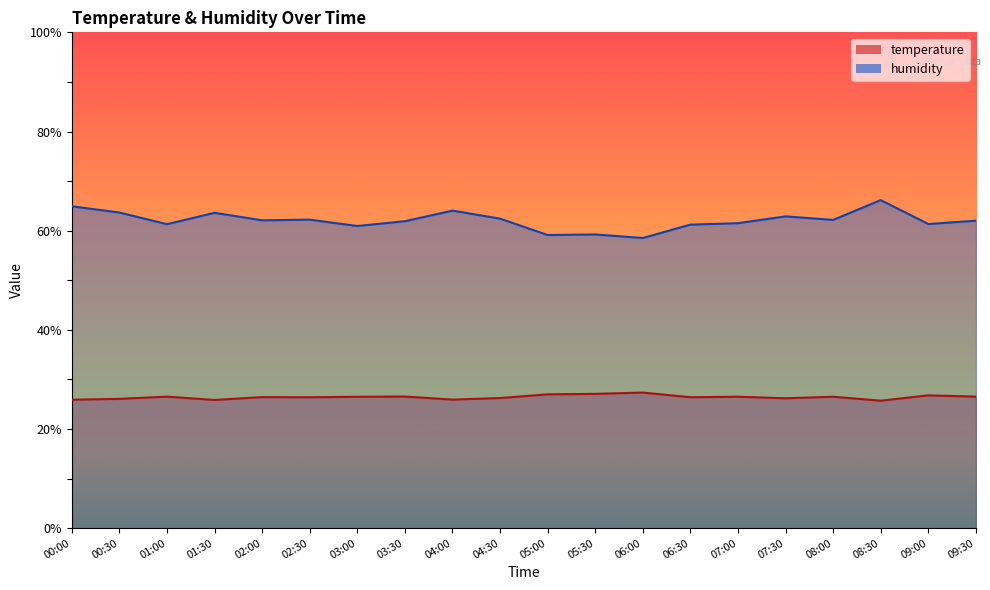

Reading right to left, list all the values displayed in this chart.

temperature: 26.5	26.8	25.7	26.5	26.2	26.5	26.4	27.4	27.1	27.0	26.2	25.9	26.6	26.5	26.4	26.4	25.9	26.5	26.1	25.9
humidity: 62.0	61.3	66.2	62.2	62.9	61.5	61.2	58.5	59.2	59.1	62.4	64.0	61.9	60.9	62.2	62.1	63.6	61.3	63.7	64.9